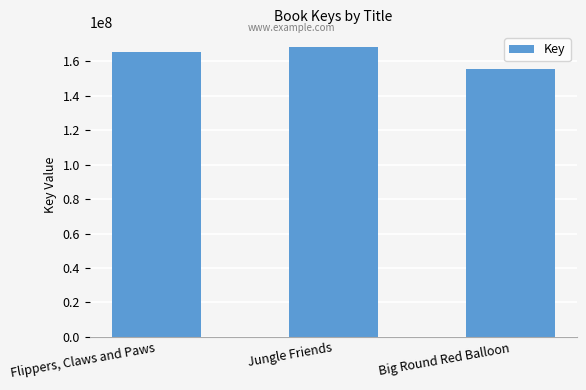

List the labels in order of value, largest first.

Jungle Friends, Flippers, Claws and Paws, Big Round Red Balloon